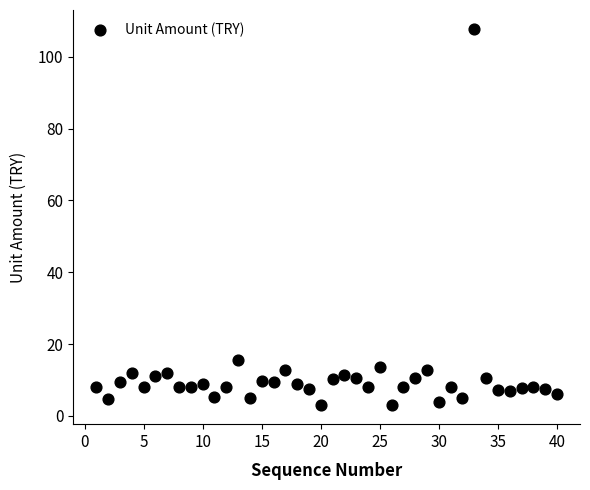

What Y value in the scatter plot is closest to 55?

15.5